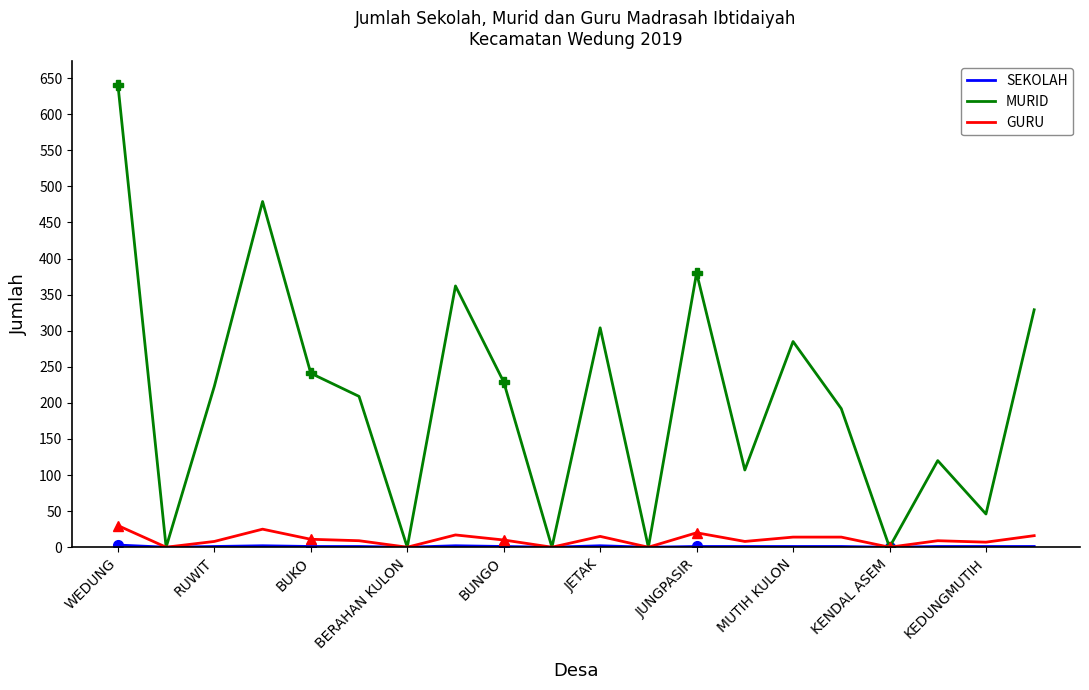

What is the difference between the maximum and minimum values in the GURU series?

30